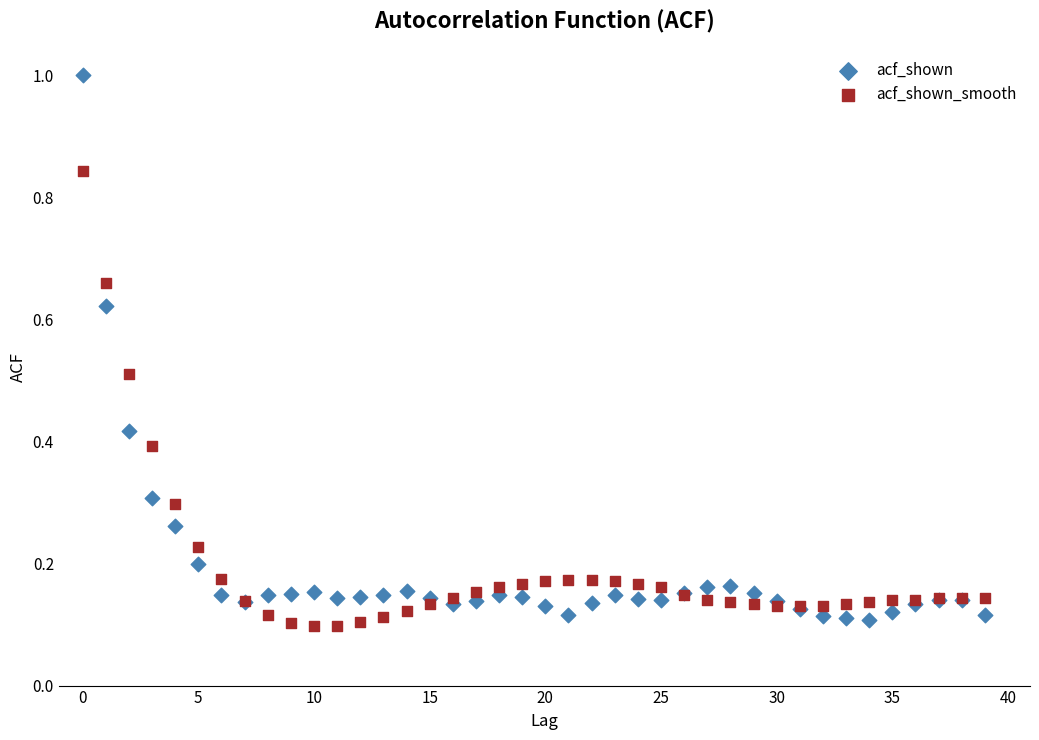

Which series contains the highest Y value?

acf_shown